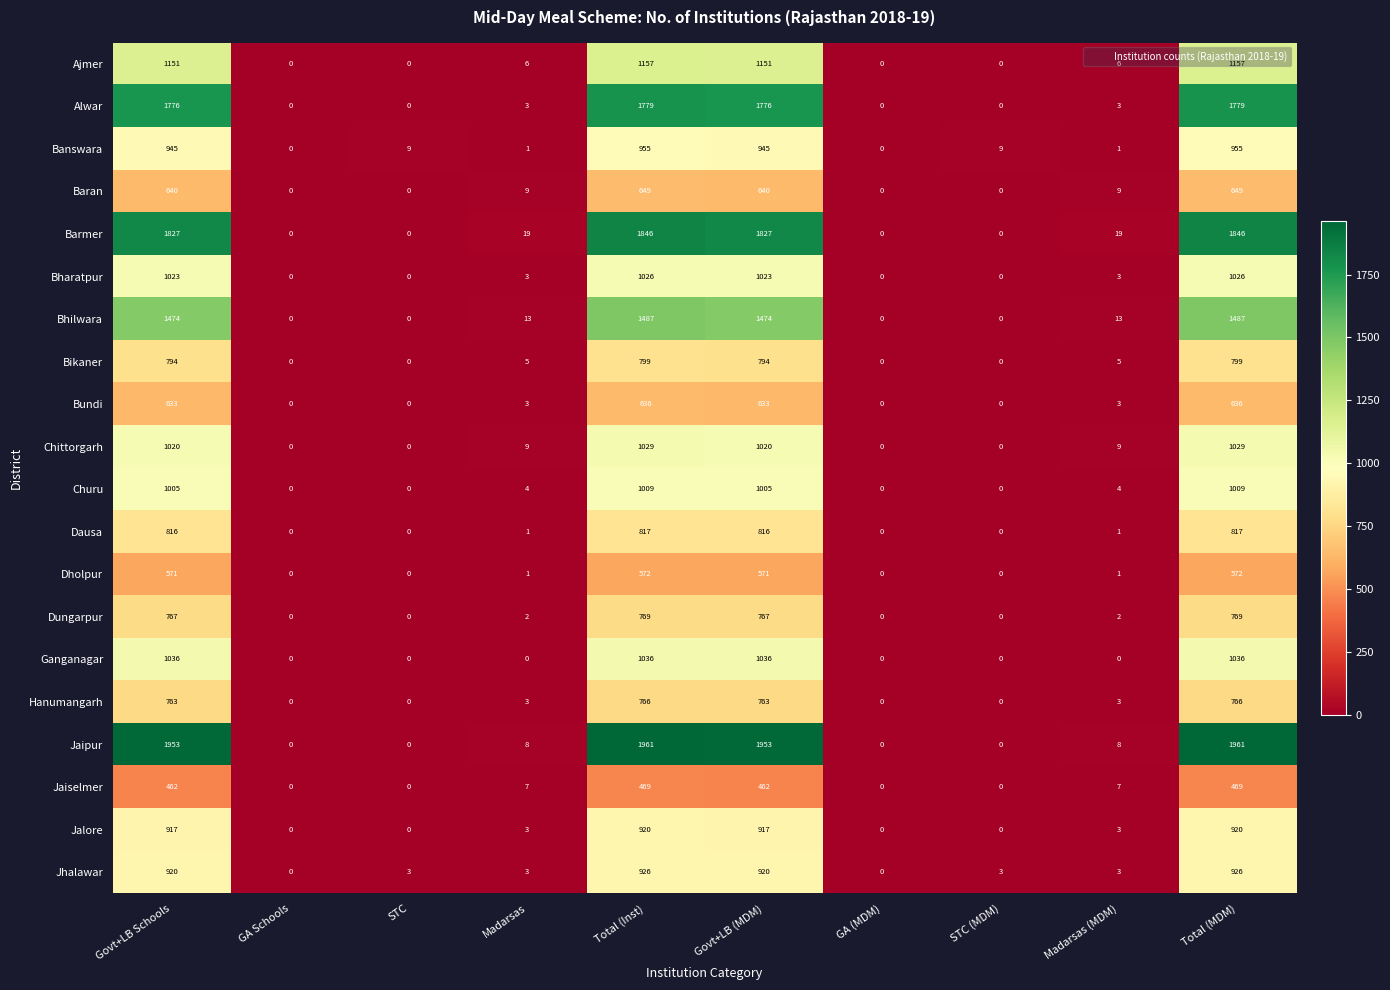

What is the total value across all series at STC (MDM)?

12